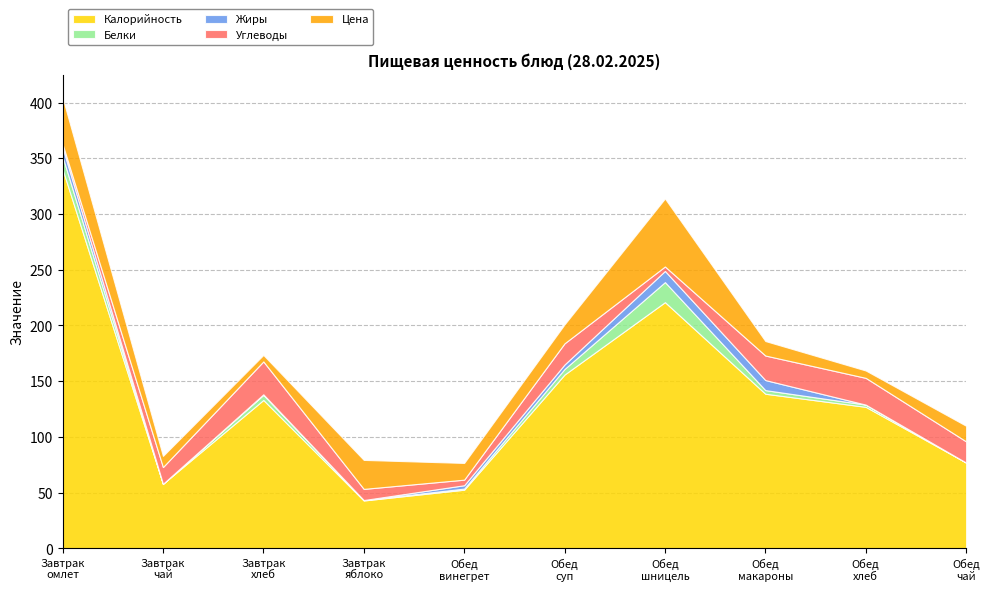

What is the value of the Белки point at the 1st from the left?

11.4